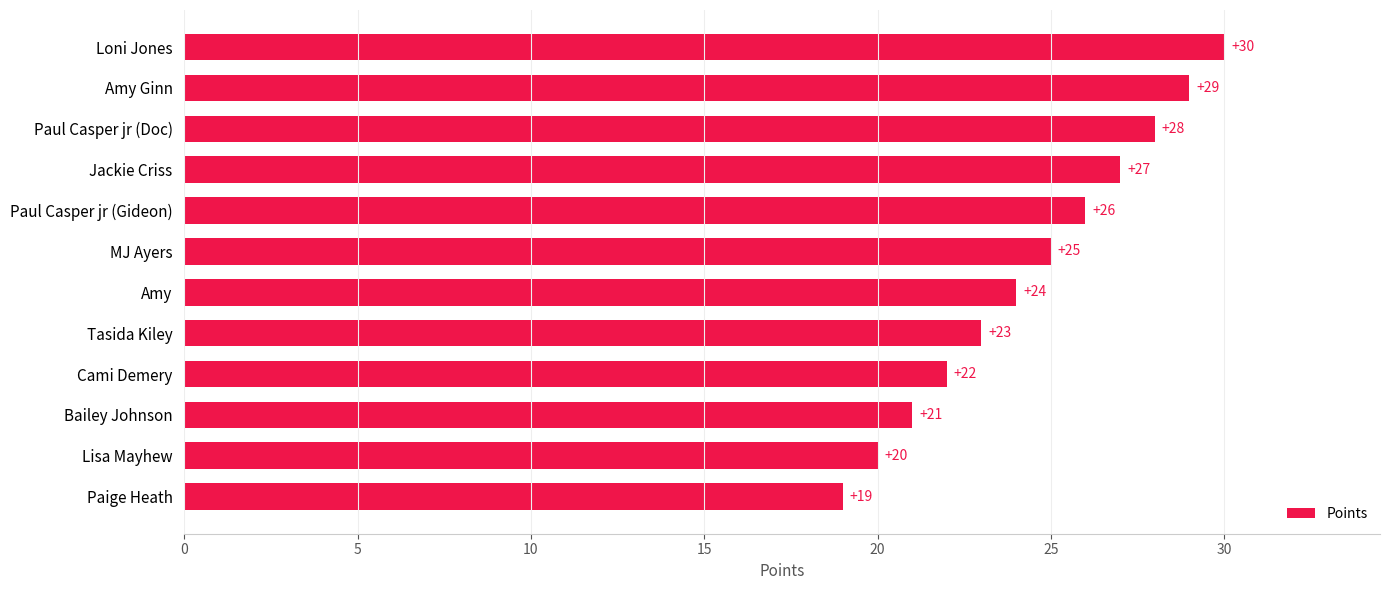

List the labels in order of value, largest first.

Loni Jones, Amy Ginn, Paul Casper jr (Doc), Jackie Criss, Paul Casper jr (Gideon), MJ Ayers, Amy, Tasida Kiley, Cami Demery, Bailey Johnson, Lisa Mayhew, Paige Heath